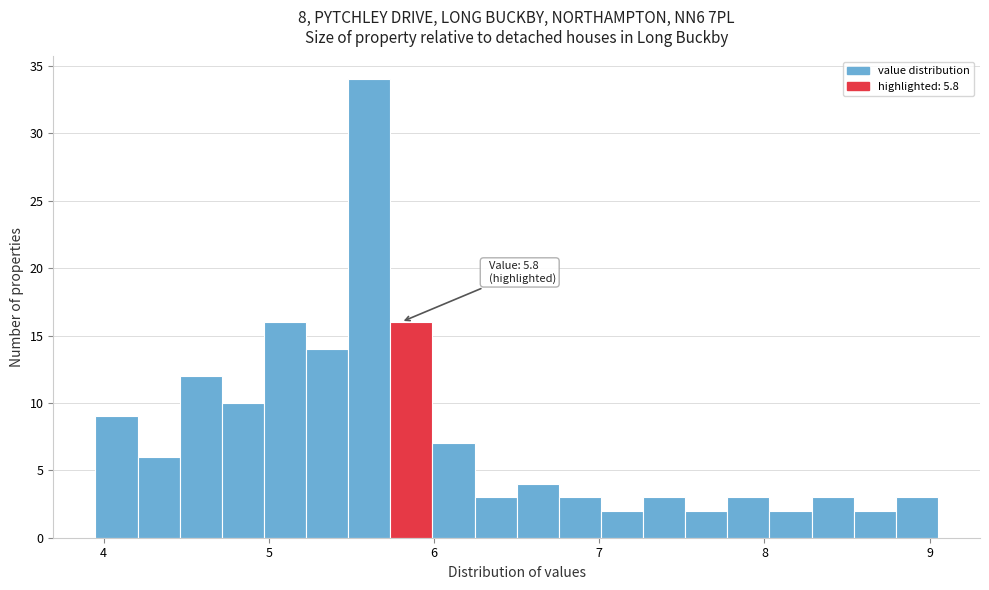

Read against the x-axis, roughly where is the centre of the tallest bar?

5.6